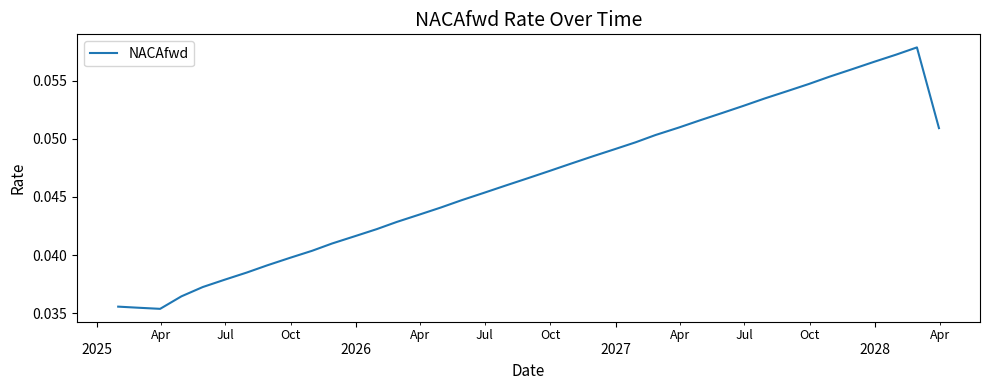

What is the value of the 39th point from the left?

0.1